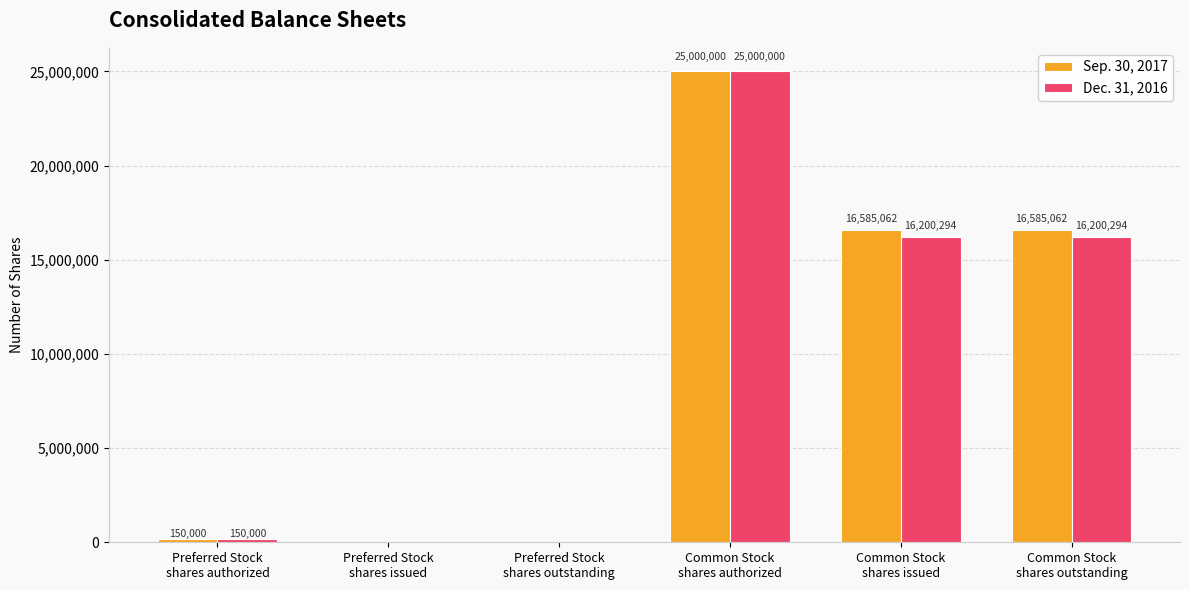

Which series has the largest total across all categories?

Sep. 30, 2017